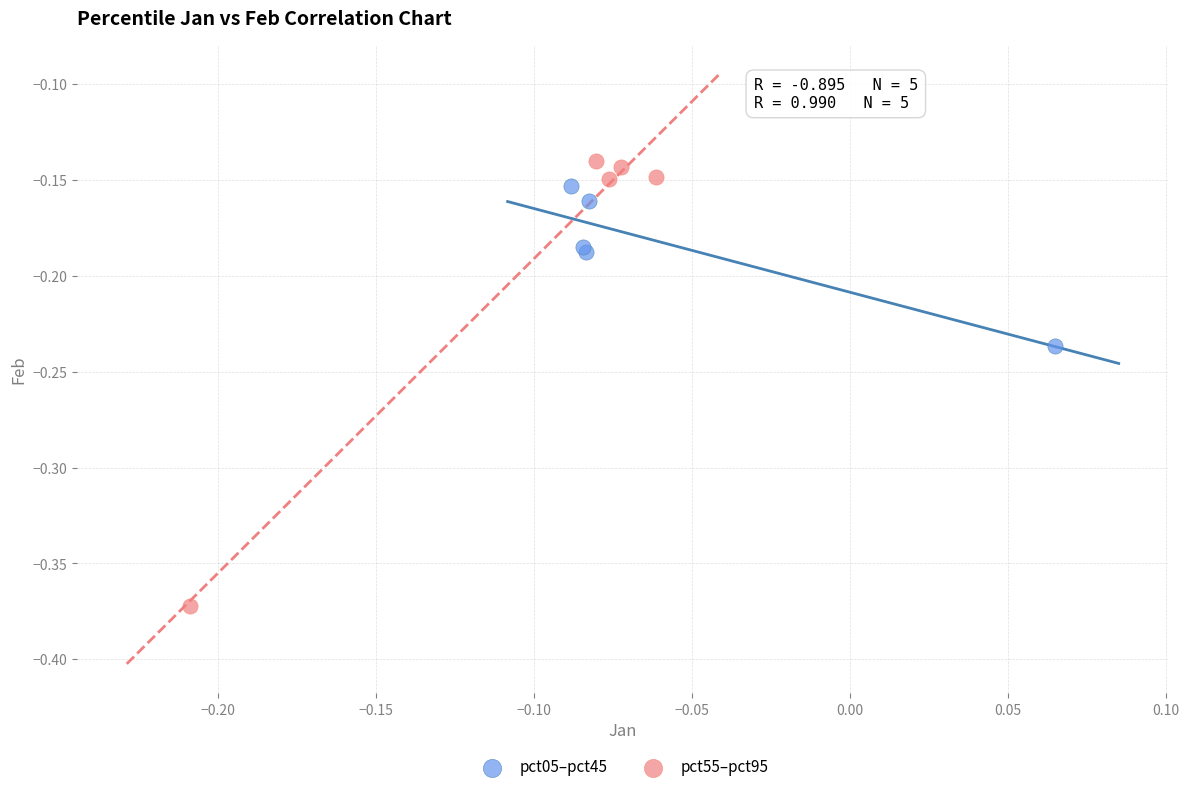

Which series has the widest spread of Y values?

pct55–pct95